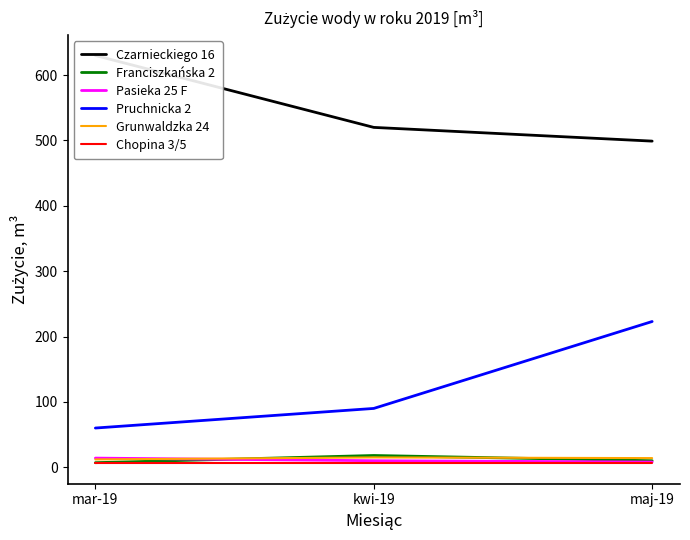

What is the difference between the highest and lowest values at mar-19?

624